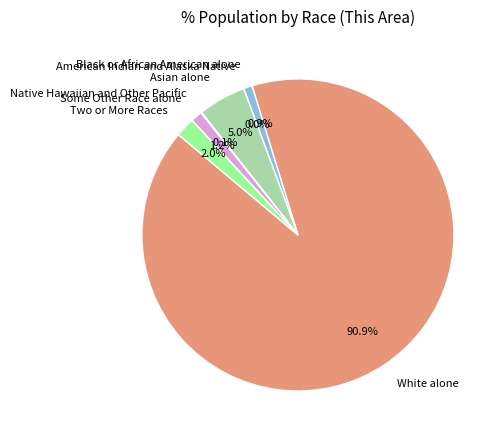

Between Black or African American alone and Asian alone, which is larger?

Asian alone